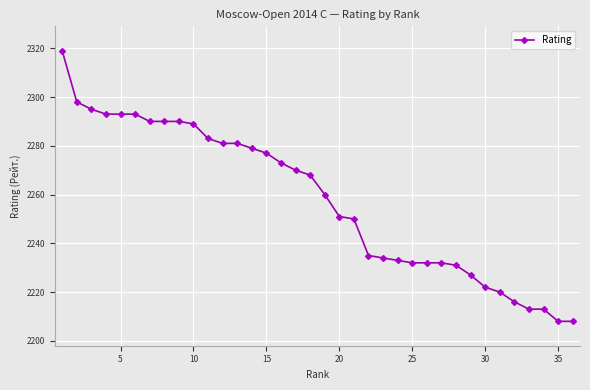

What is the value of the 24th point from the left?

2233